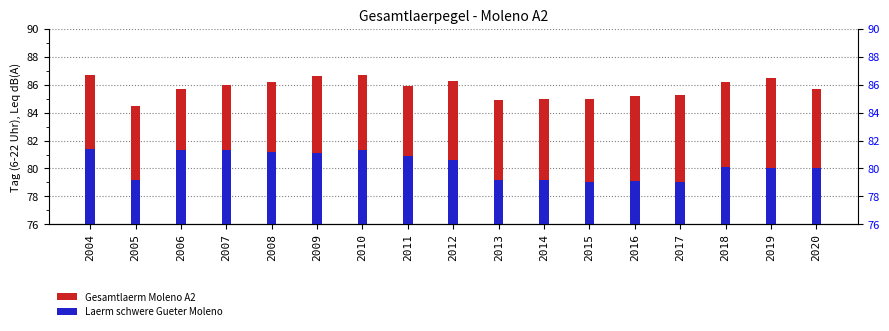

Which has a higher value, 2011 or 2018?

2018